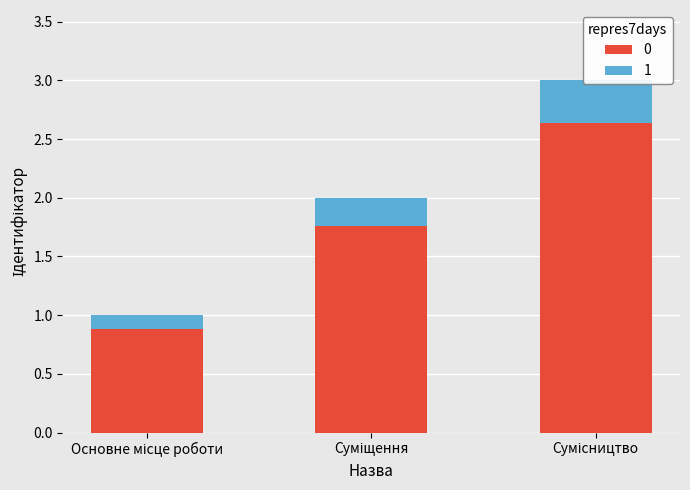

What is the ratio of the value at Основне місце роботи to the value at Суміщення?

0.5